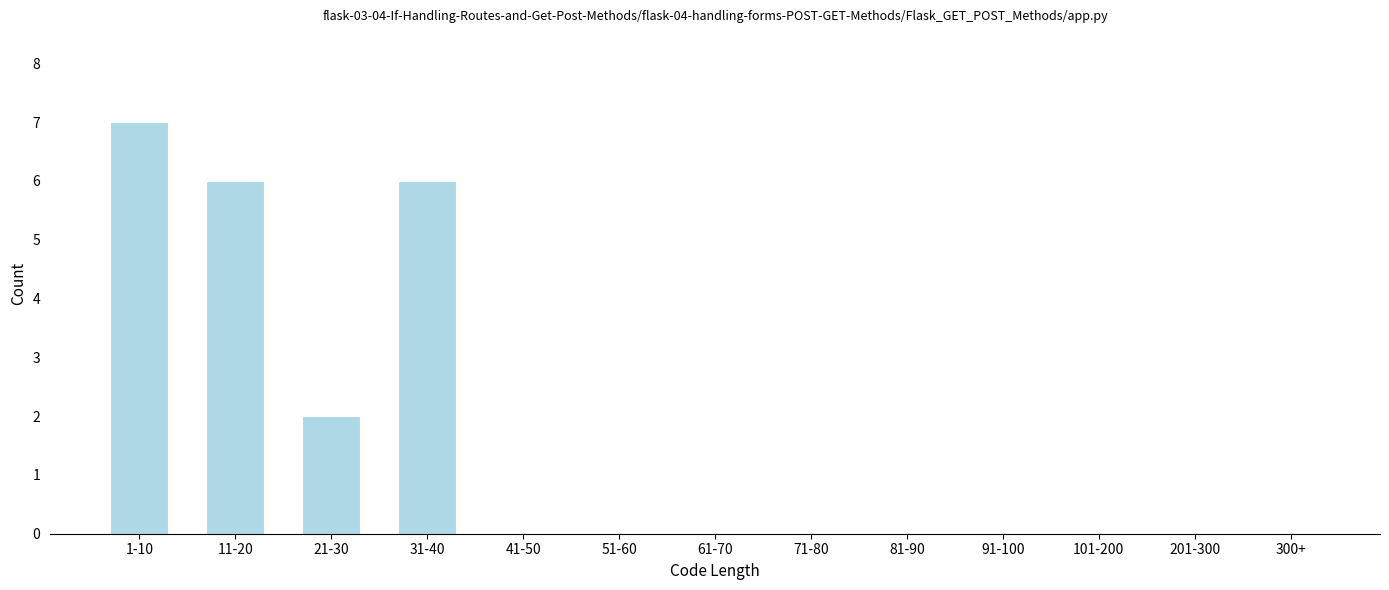

Reading left to right, what are all the values shown in this chart?

1-10=7	11-20=6	21-30=2	31-40=6	41-50=0	51-60=0	61-70=0	71-80=0	81-90=0	91-100=0	101-200=0	201-300=0	300+=0